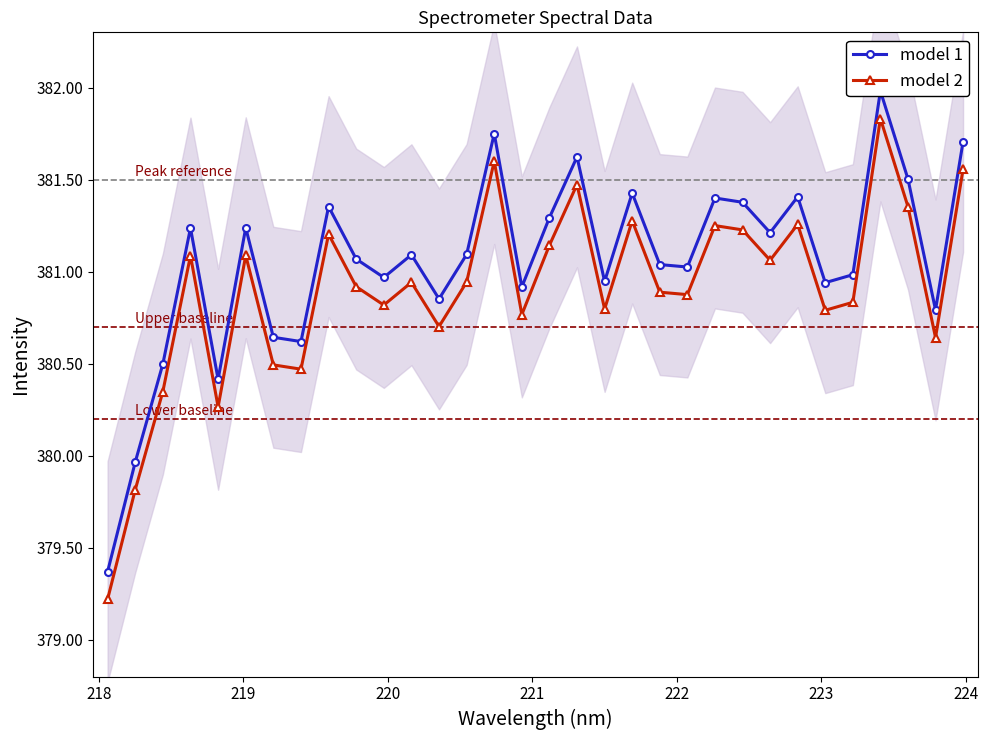

How many interior local peaks does the model 2 series have?

10